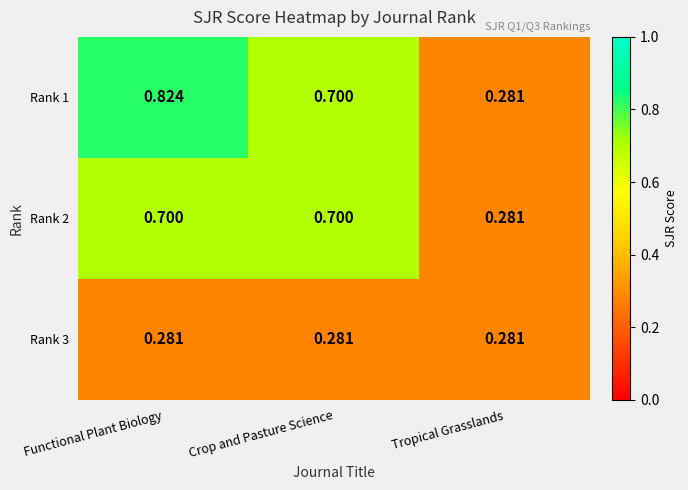

At which label is Rank 2 closest to 0?

Tropical Grasslands